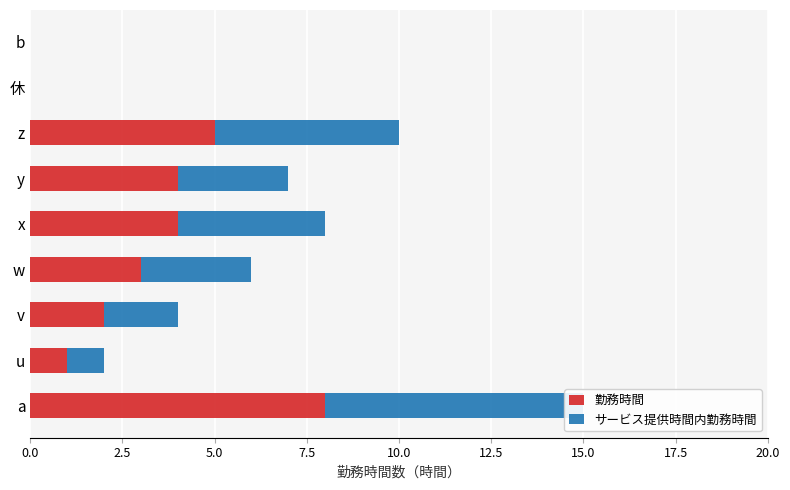

True or false: サービス提供時間内勤務時間 has a value of -4 at 休.

False